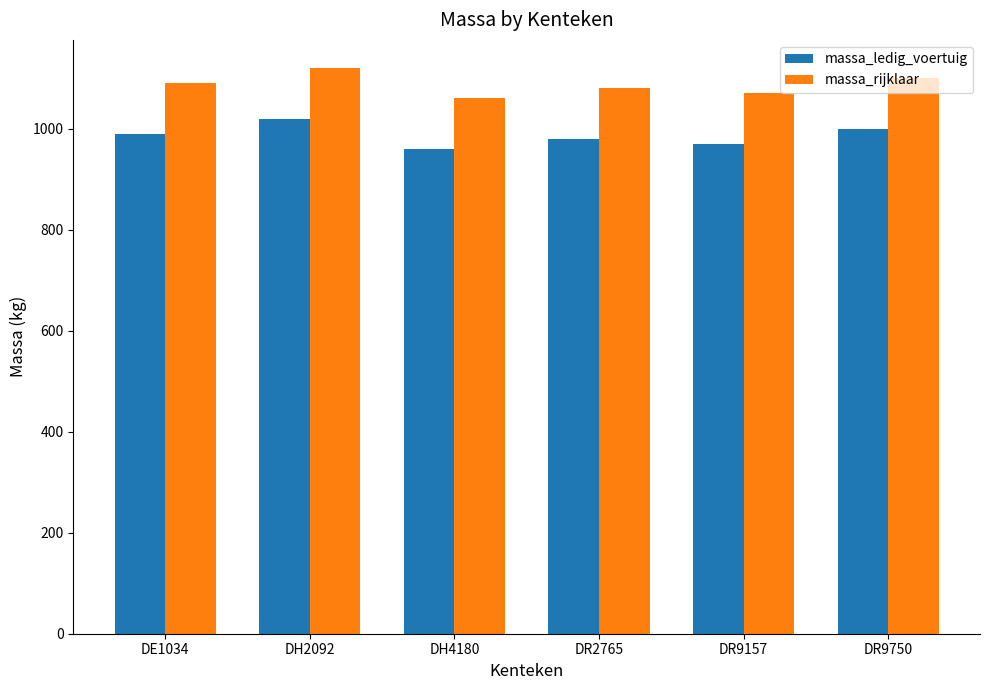

What is the sum of all massa_ledig_voertuig values?

5920